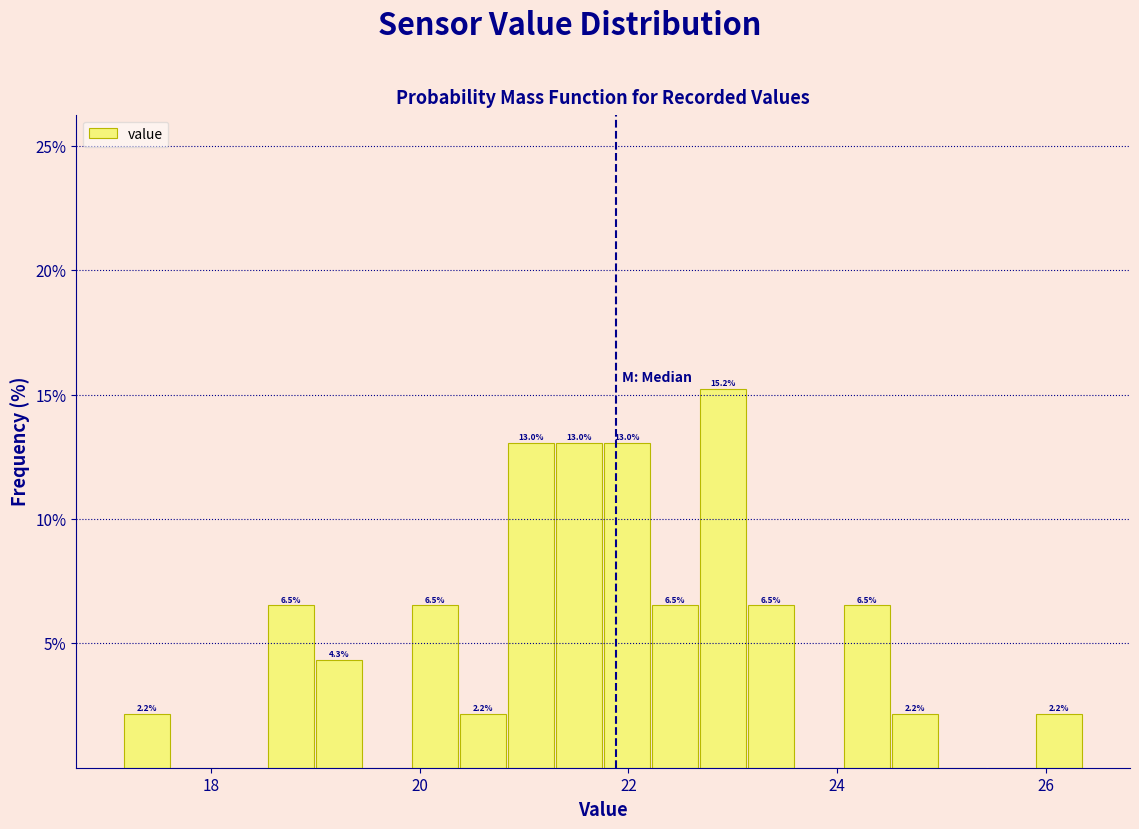

Around what value on the x-axis is the tallest bar? Give the approximate position of its centre, as read against the axis.

23.0